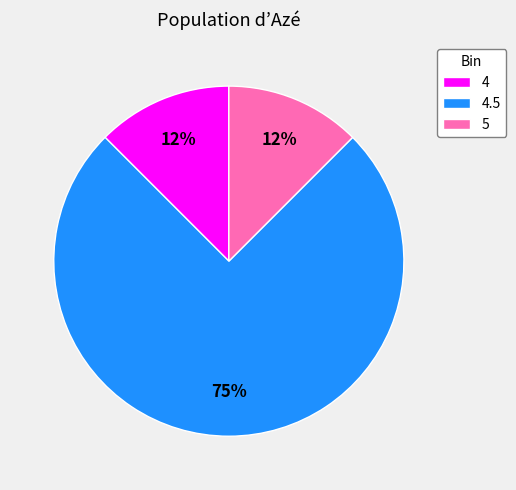

Is it true that 5 is 12% of the pie?

True